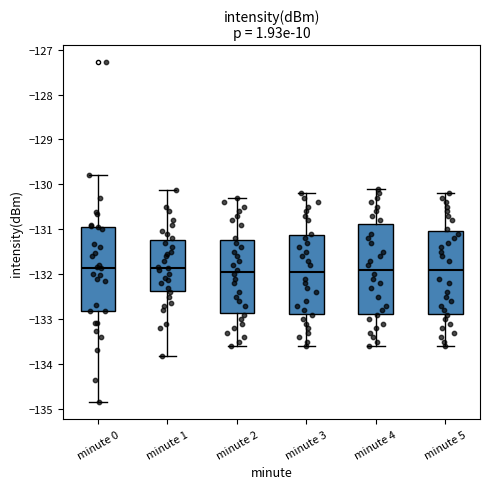

Reading left to right, read every box against the y-axis: the position of its median line, the range the box covers, and the ends of its whiskers. The values are not printed on the chart, so give them approximately, as read against the axis.

minute 0: median -131.8, box -132.8 to -130.9, whiskers -134.8 to -129.8
minute 1: median -131.9, box -132.4 to -131.2, whiskers -133.8 to -130.1
minute 2: median -131.9, box -132.8 to -131.2, whiskers -133.6 to -130.3
minute 3: median -131.9, box -132.9 to -131.1, whiskers -133.6 to -130.2
minute 4: median -131.9, box -132.9 to -130.9, whiskers -133.6 to -130.1
minute 5: median -131.9, box -132.9 to -131.0, whiskers -133.6 to -130.2